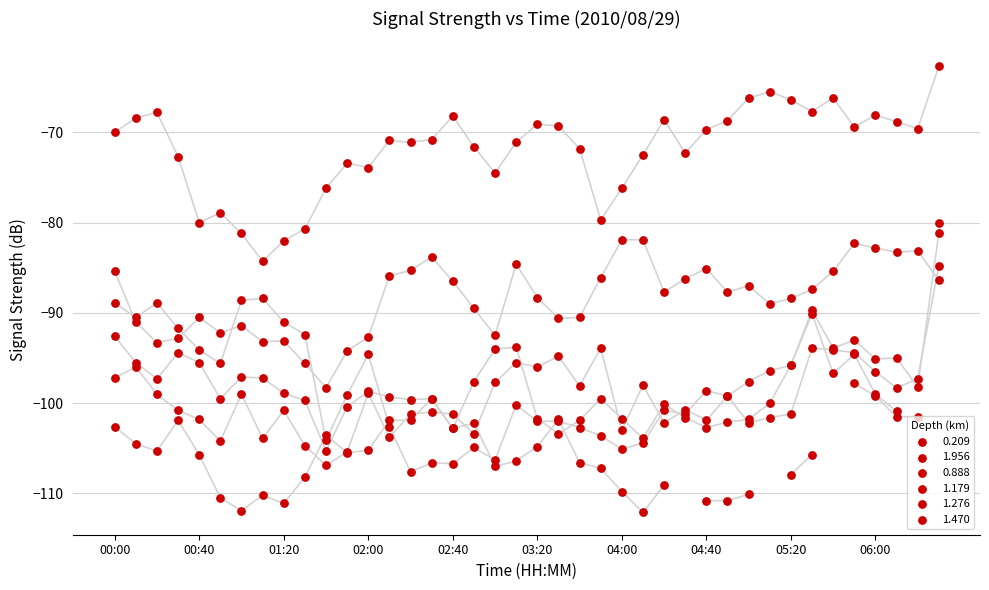

Which series has the largest total across all categories?

0.209